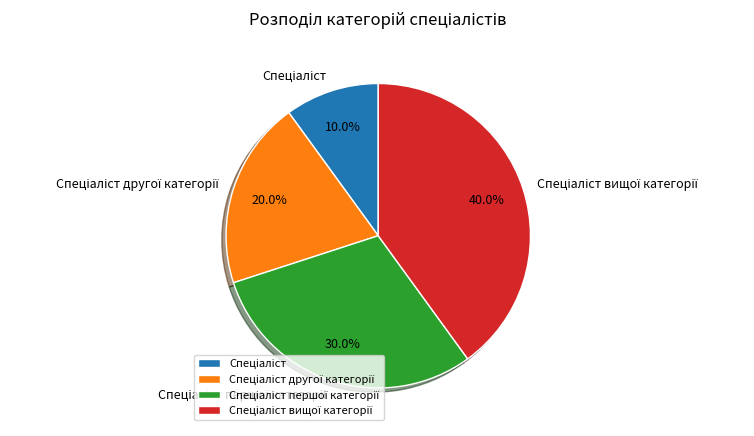

Is there a majority slice in this chart?

No